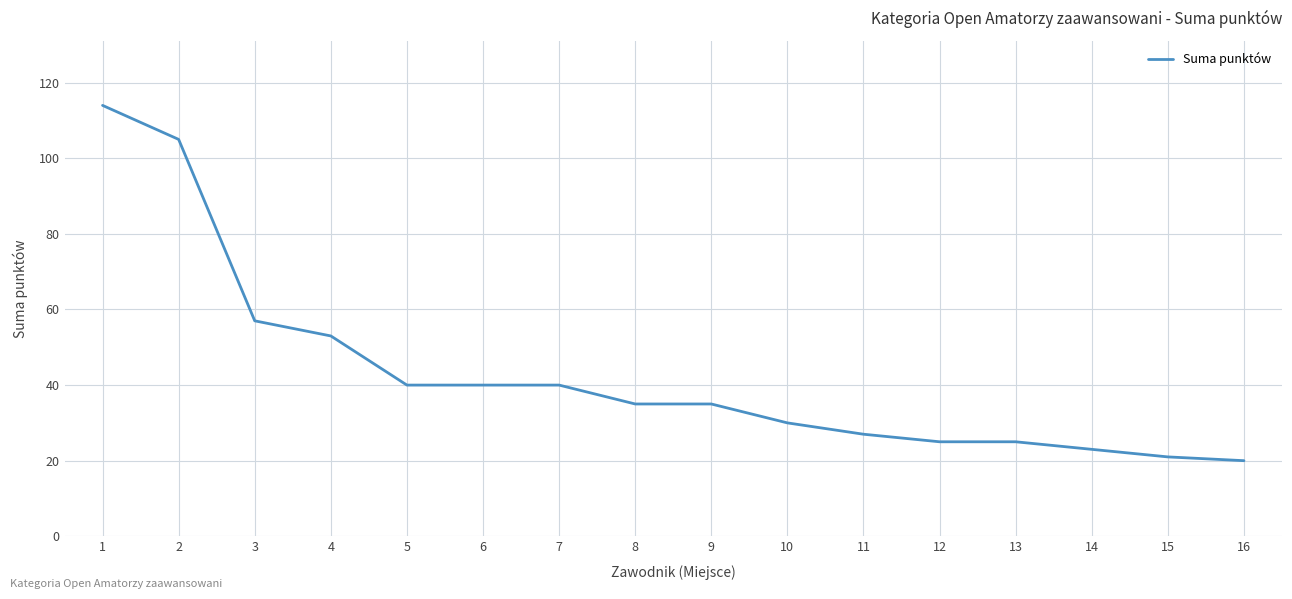

Does the chart display data point markers on the line(s)?

No